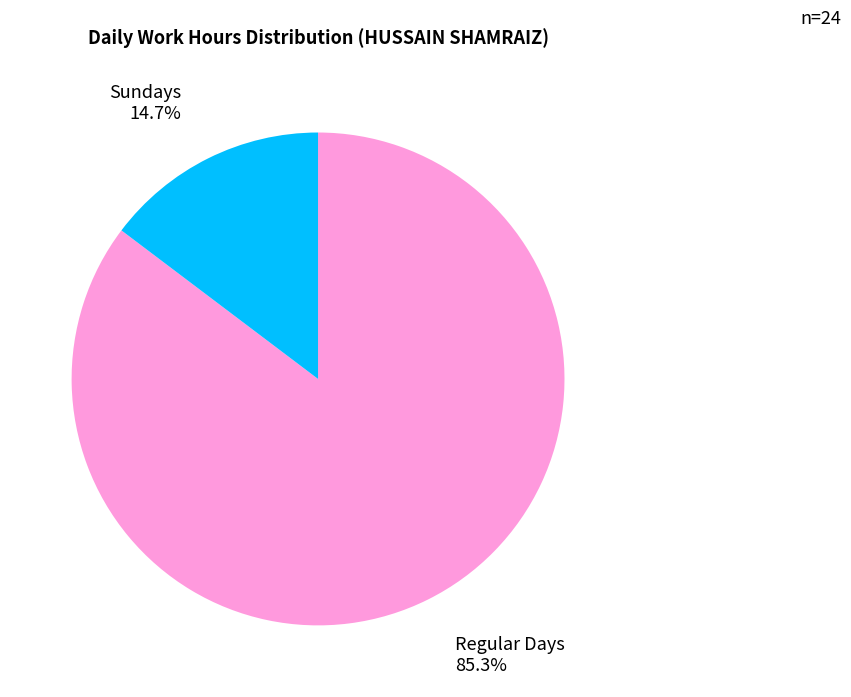

Count the number of slices in the pie.

2